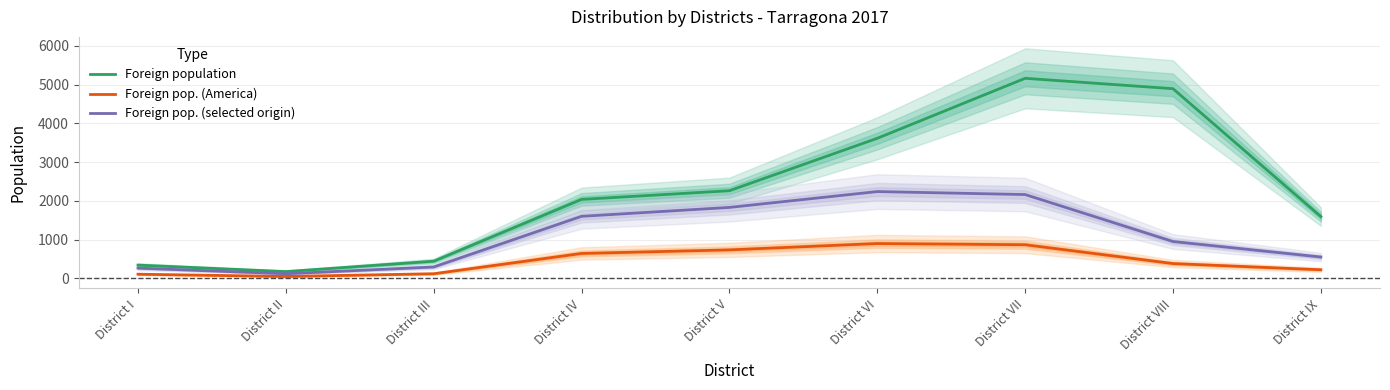

Which label corresponds to the largest value in the chart?

District VII